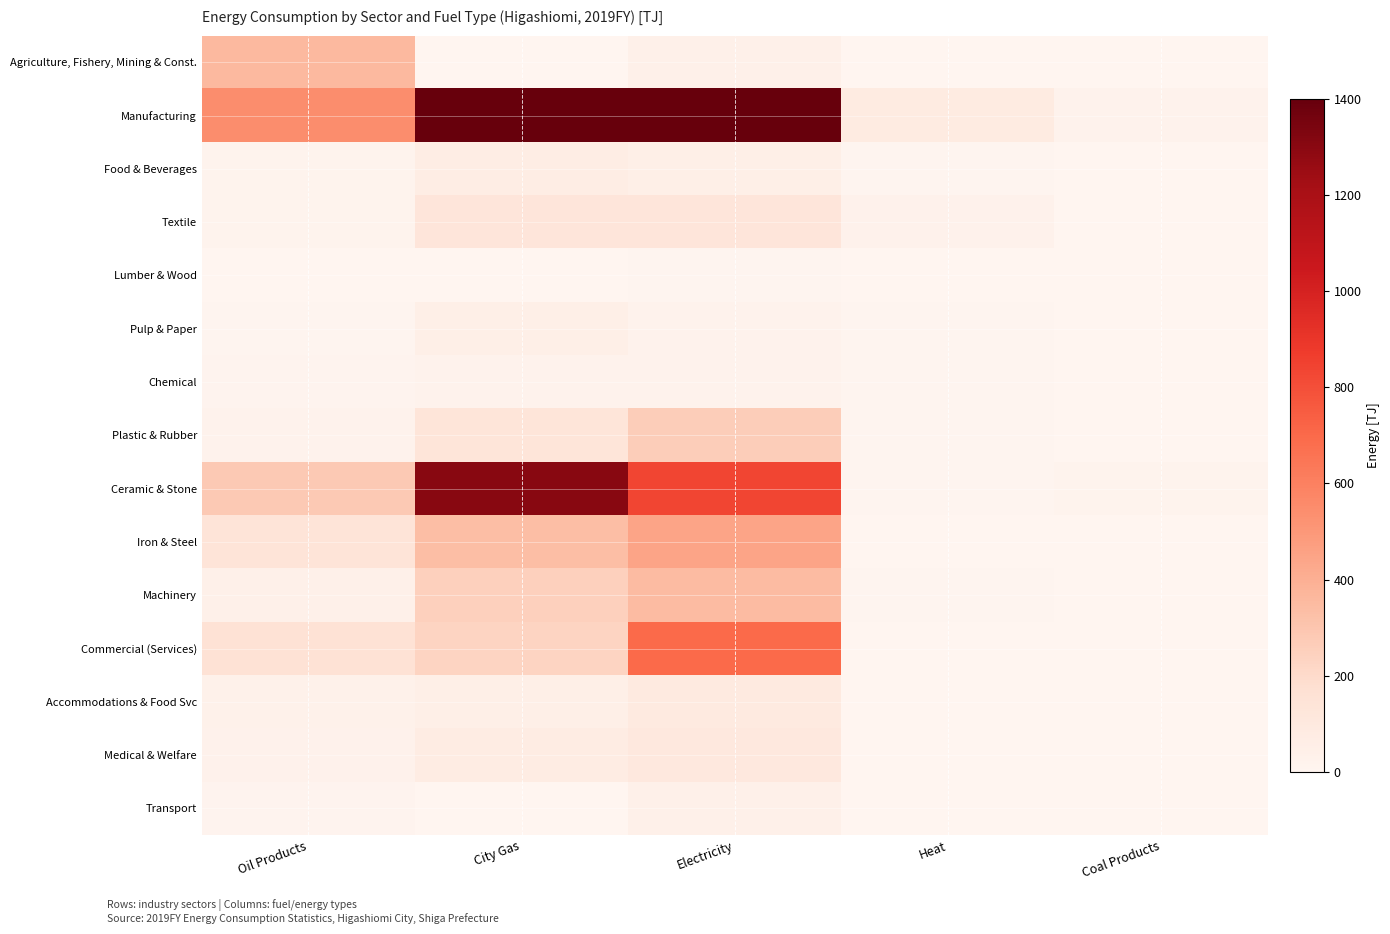

How many categories are shown in the chart?

5